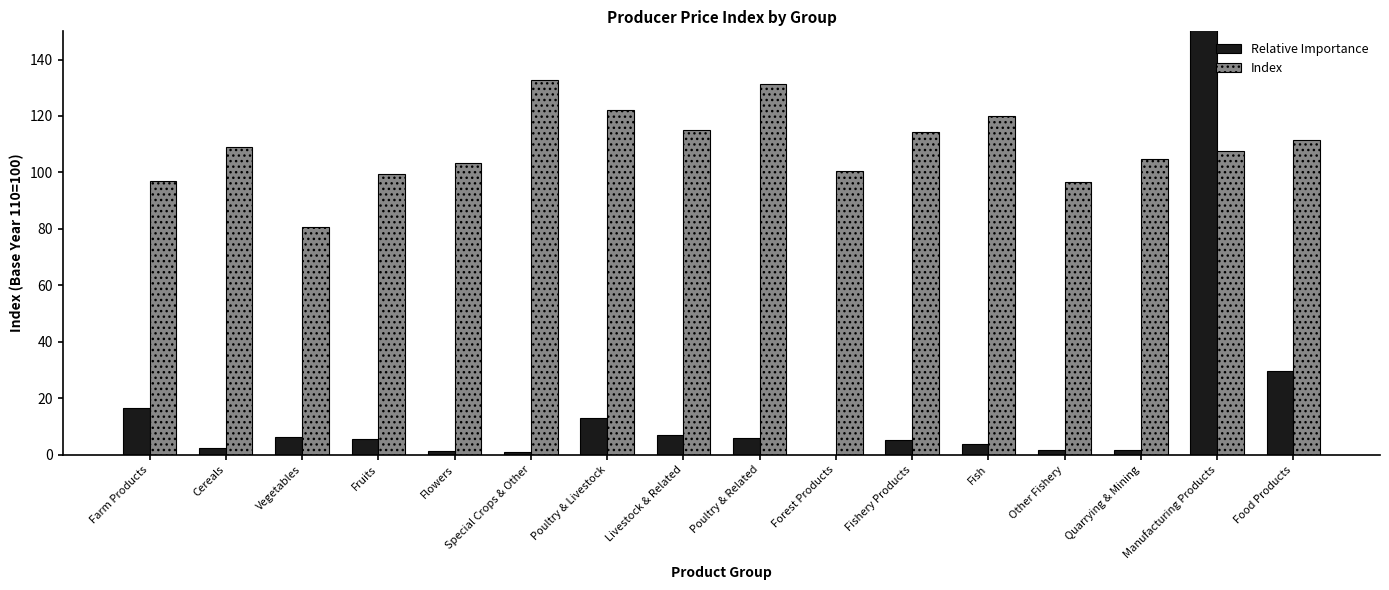

The value of Relative Importance at Fishery Products is 5.3. True or false?

True